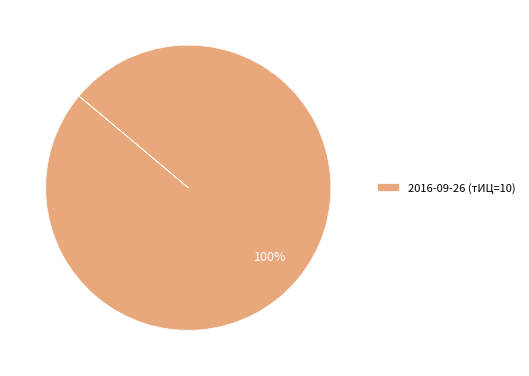

Which slice represents more than half of the pie?

2016-09-26 (тИЦ=10)